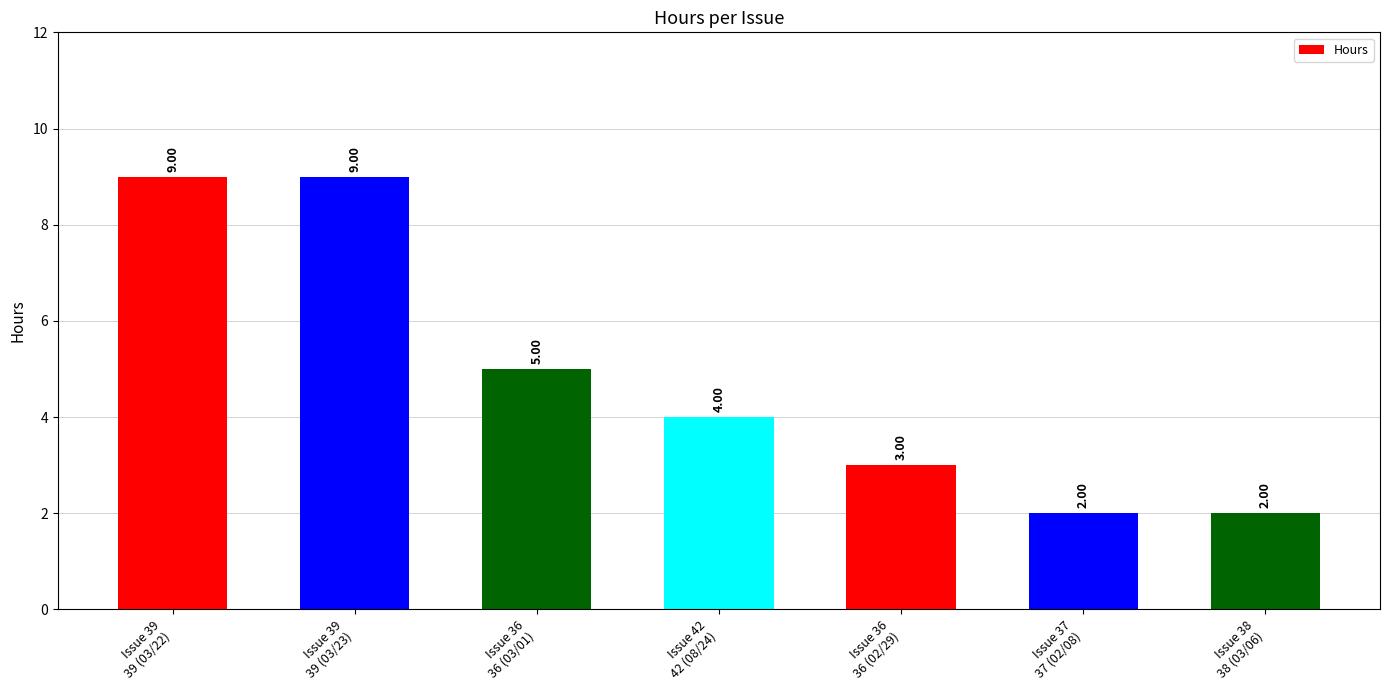

Reading left to right, what are all the values shown in this chart?

9	9	5	4	3	2	2